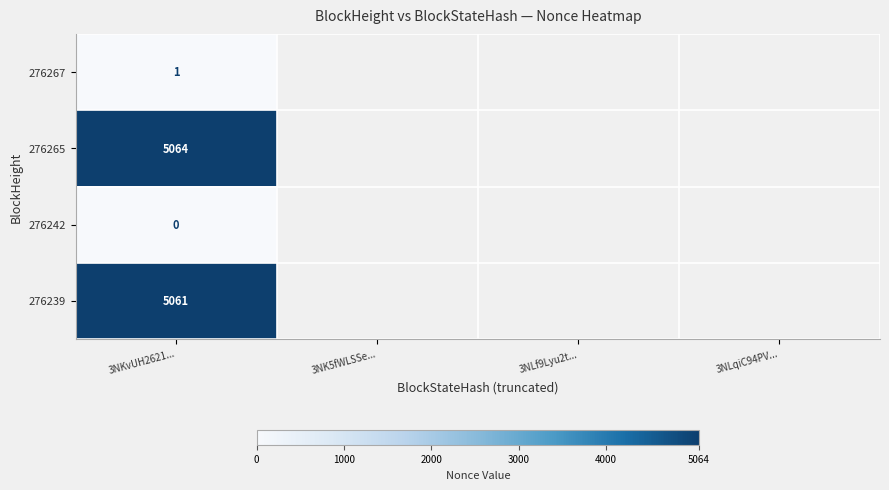

The 276239 series shows 2549.0 at 3NKvUH2621.... True or false?

False